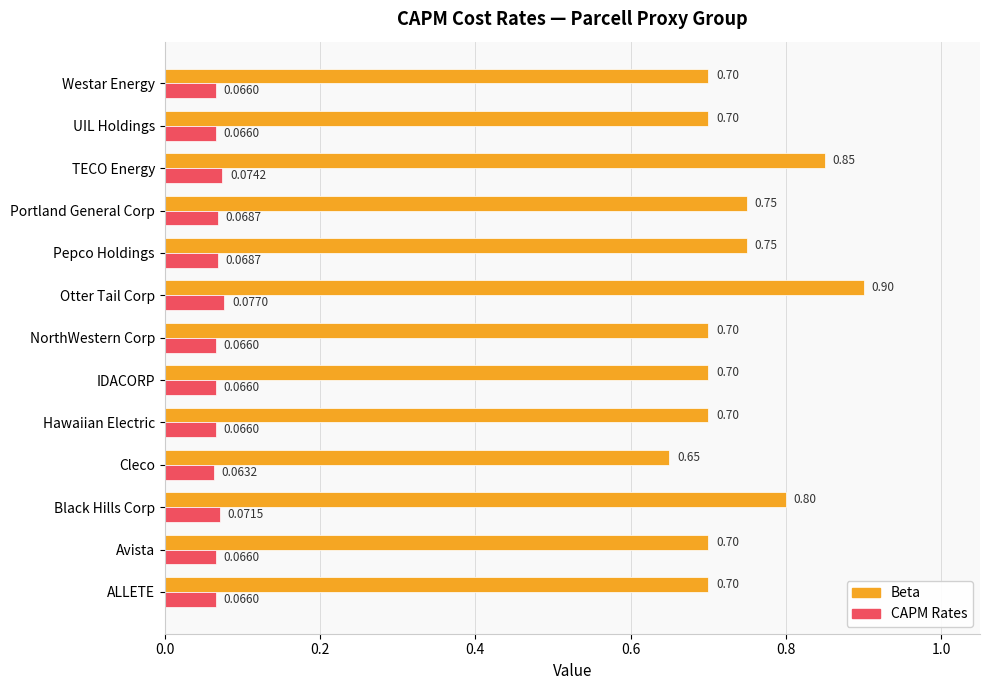

How many Beta values are between 0 and 1?

13